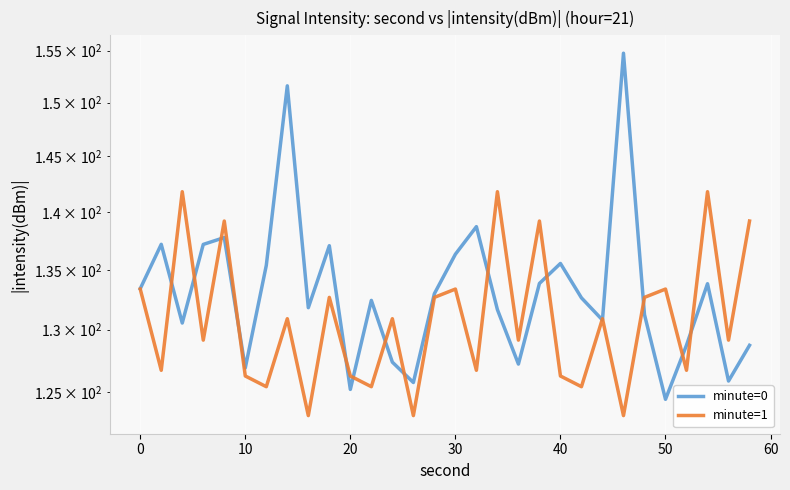

What is the difference between the second highest and second lowest values in the minute=1 series?

18.7